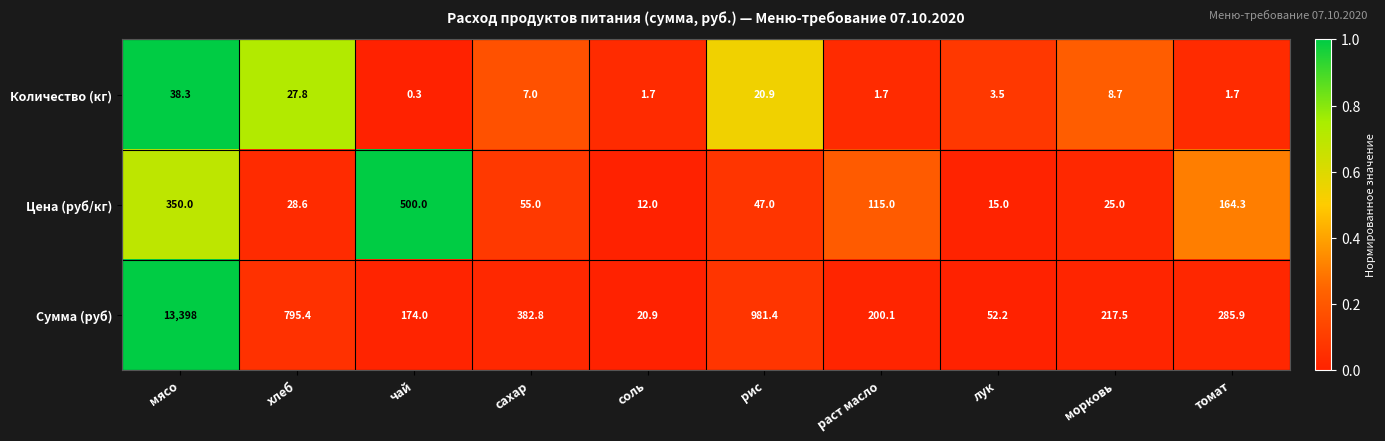

Rank the series by their maximum value, from lowest to highest.

Количество (кг), Цена (руб/кг), Сумма (руб)